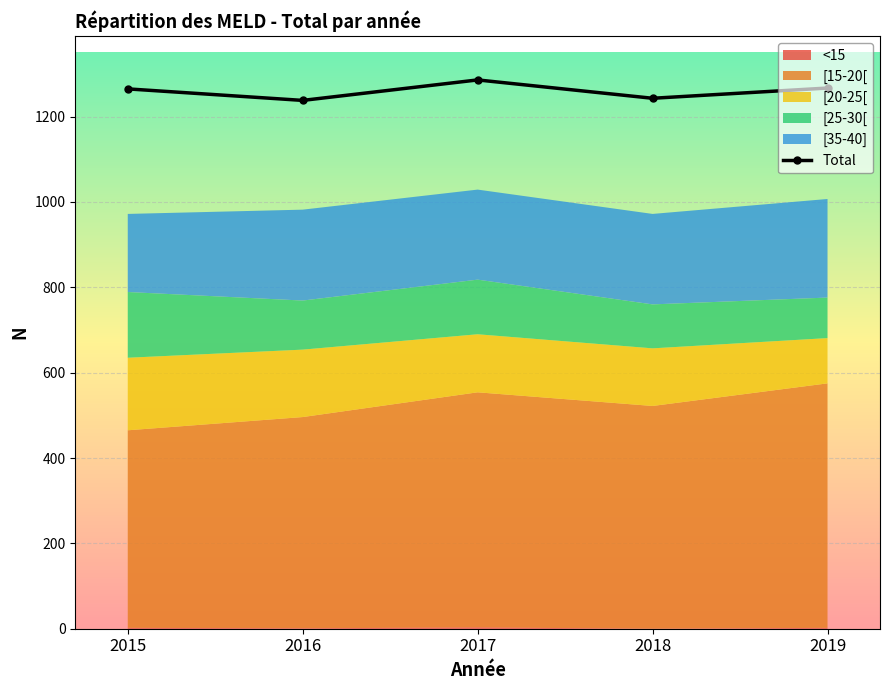

True or false: [20-25[ N has a value of 206 at 2018.

False